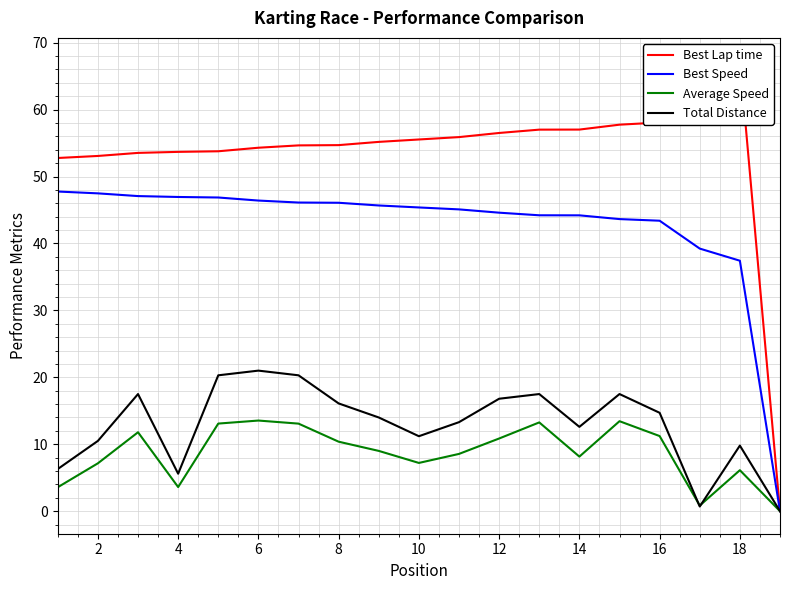

True or false: Total Distance has a value of 10.5 at 2.

True